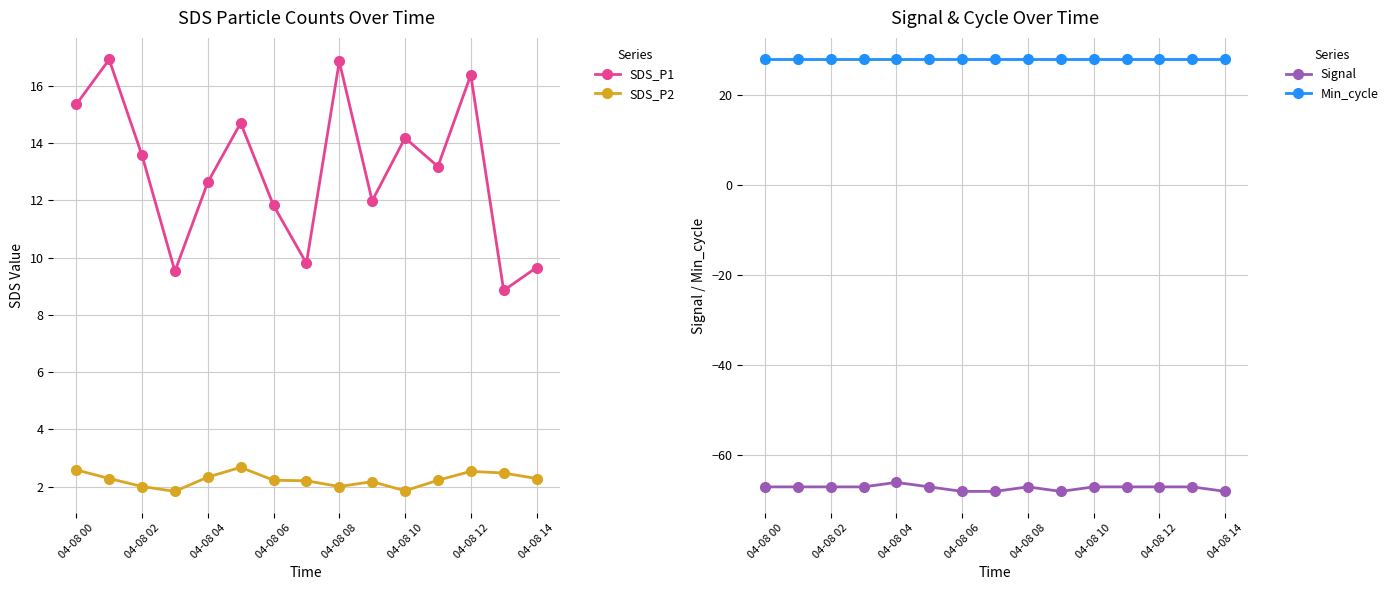

True or false: SDS_P1 has more than 1 interior local peaks.

True